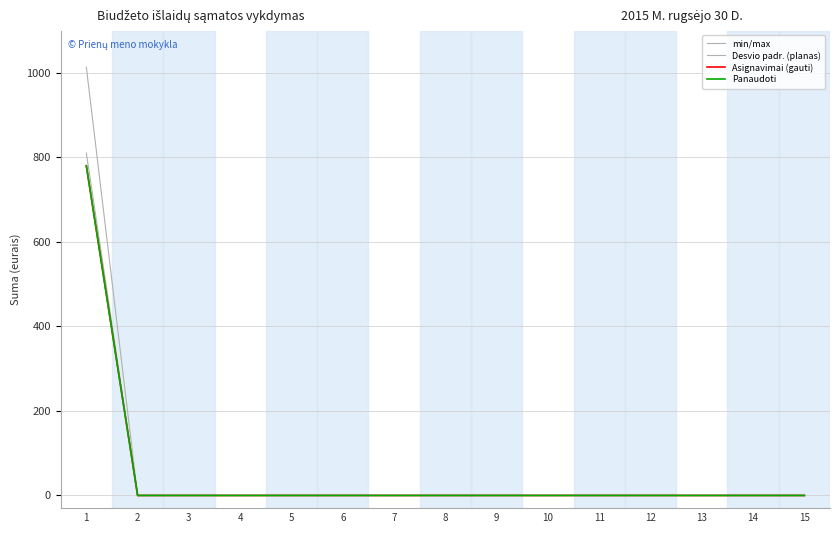

Between 12 and 13, which is larger?

12